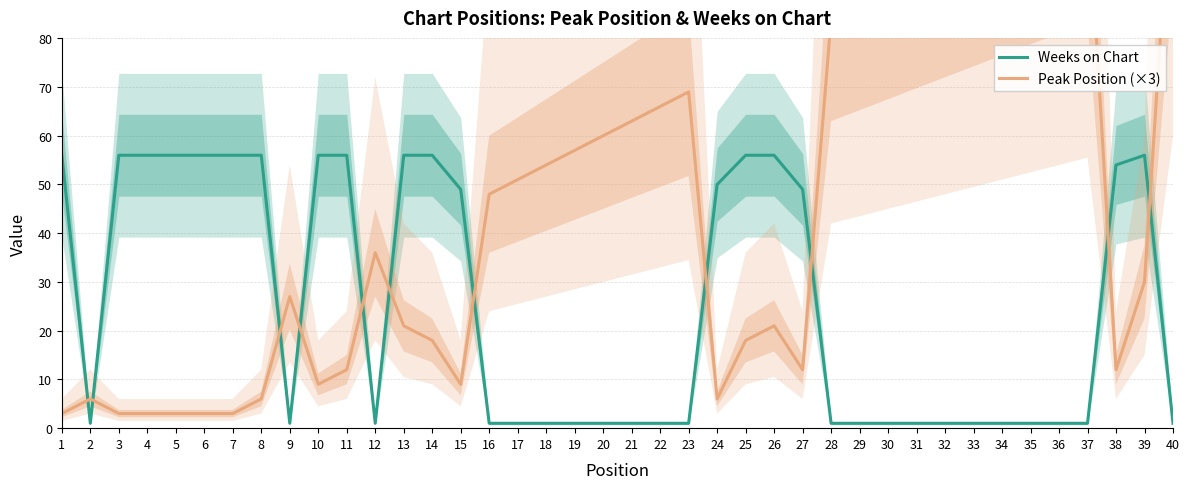

How many lines are shown in the chart?

2